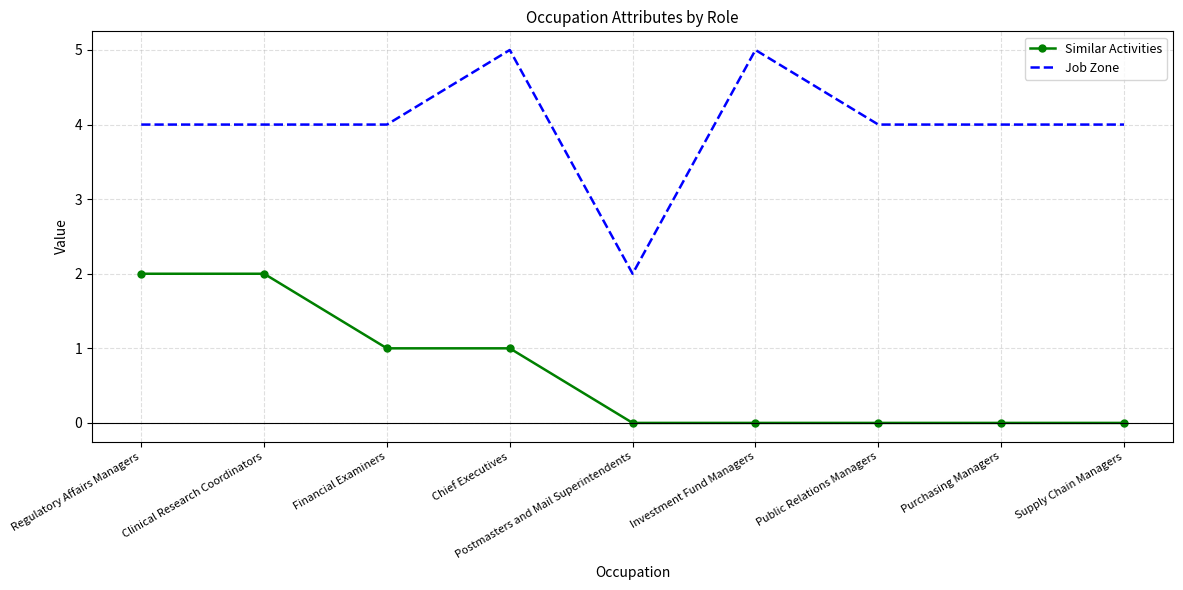

What is the approximate value of Job Zone at Financial Examiners?

4